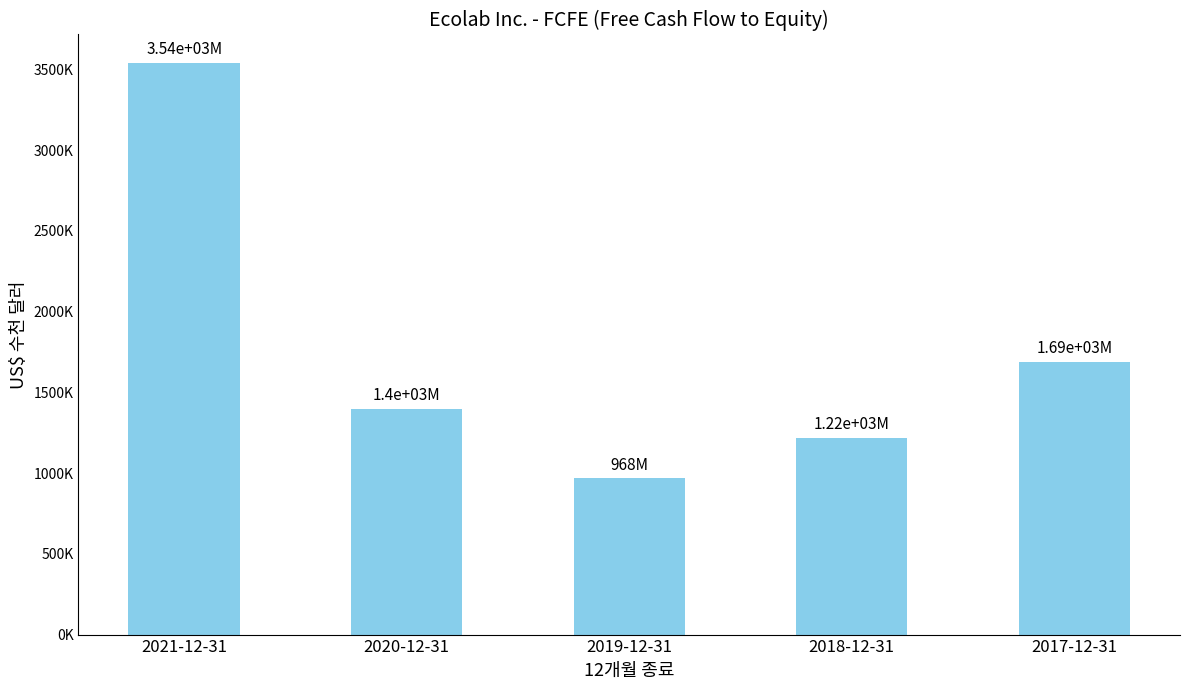

Does the chart contain any negative values?

No